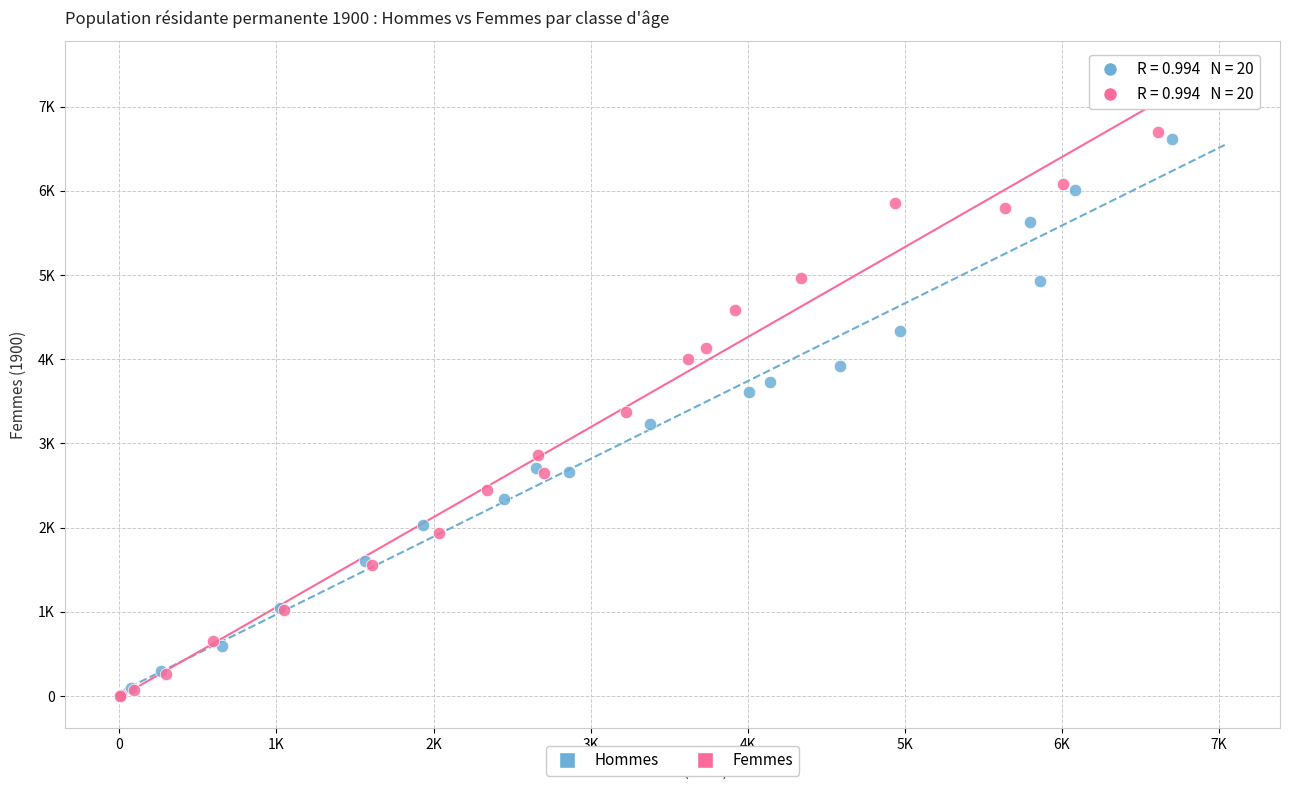

What are all the series names shown in the legend?

Hommes, Femmes